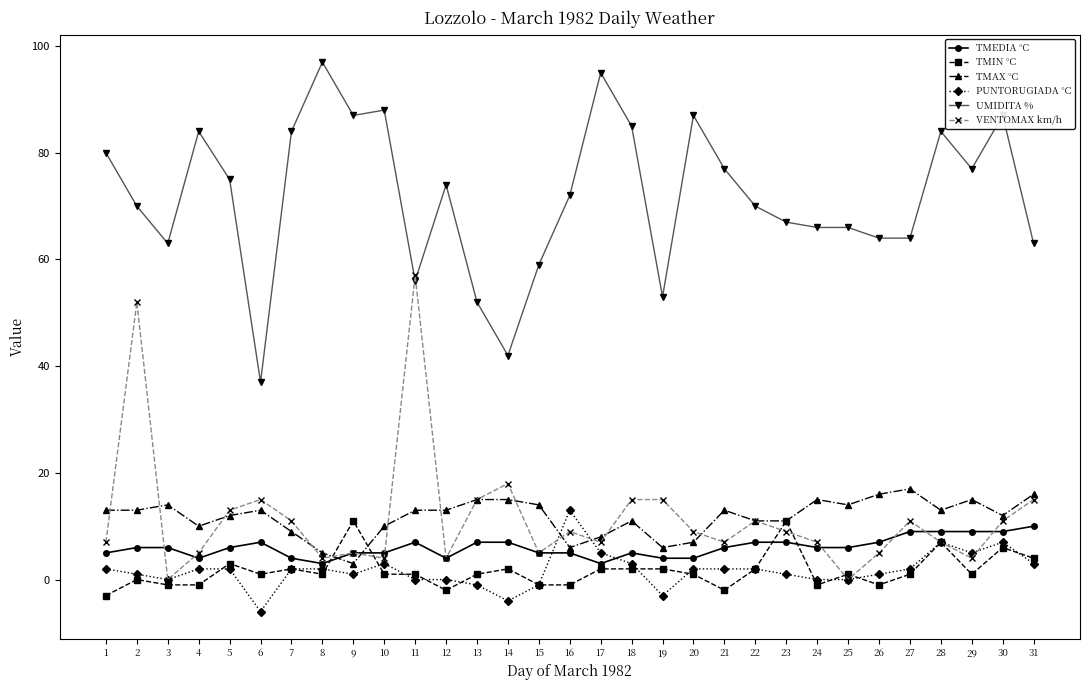

What is the greatest value displayed?

97